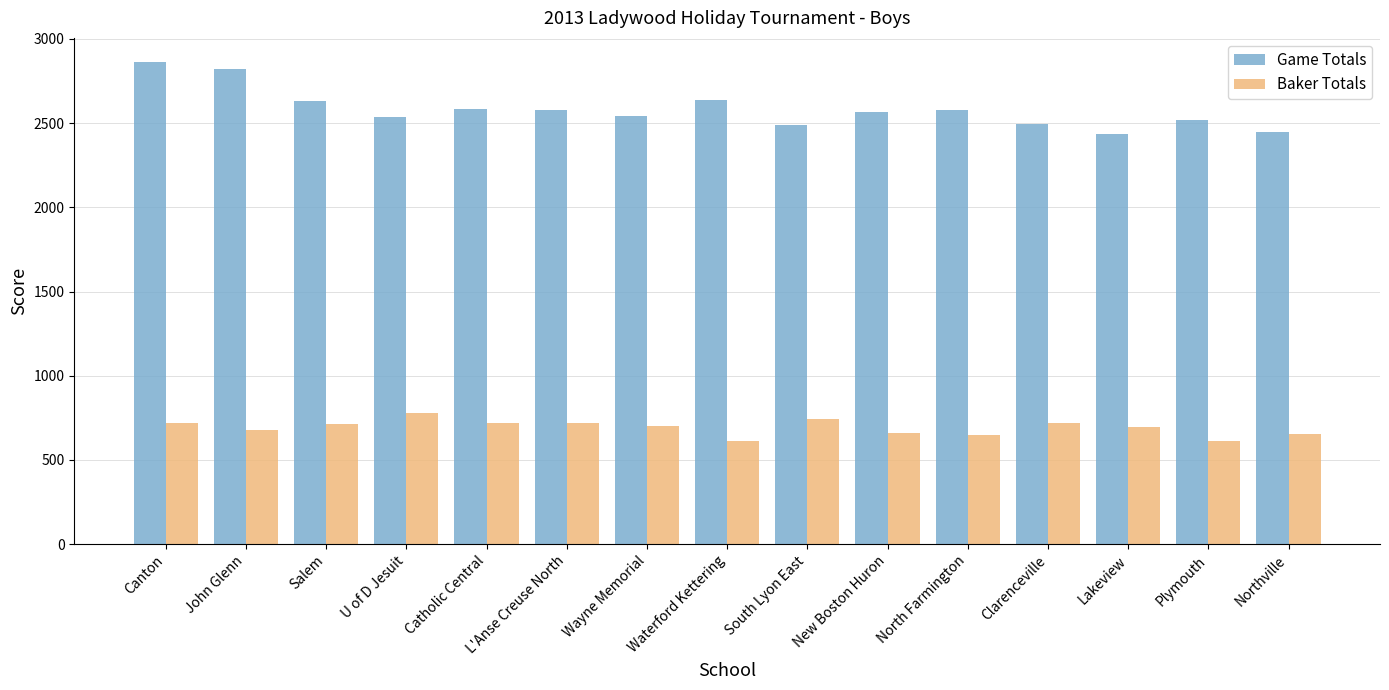

What is the average value of the Game Totals series?

2582